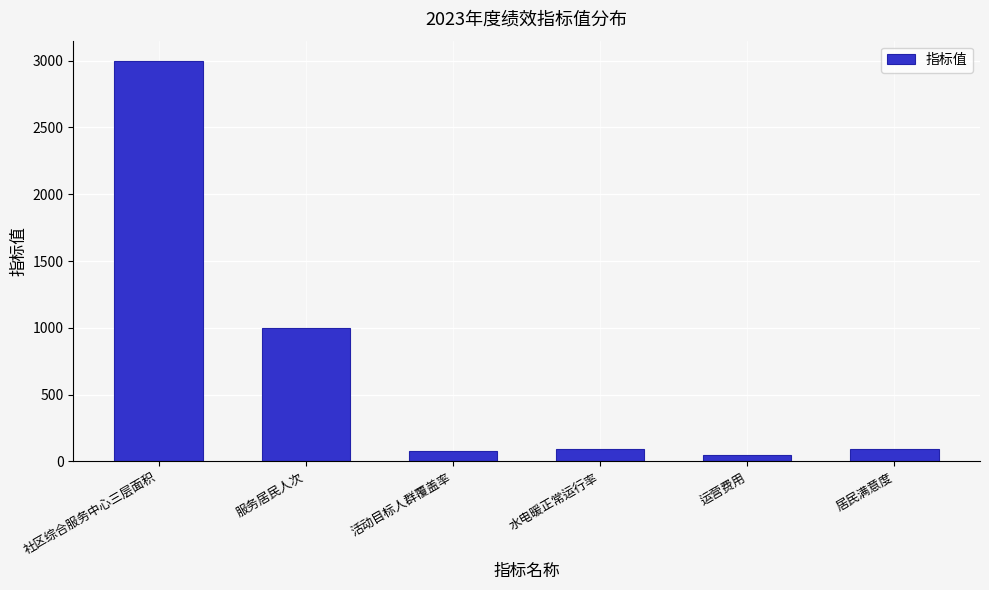

What is the sum of the values at 居民满意度 and 活动目标人群覆盖率?

175.0